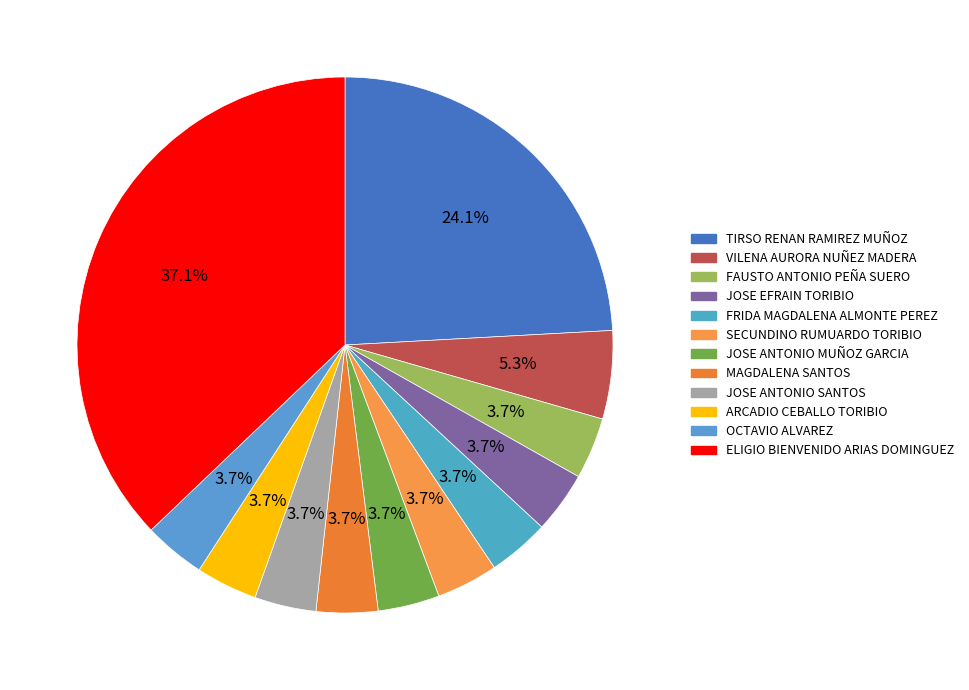

How many slices are in this pie chart?

12